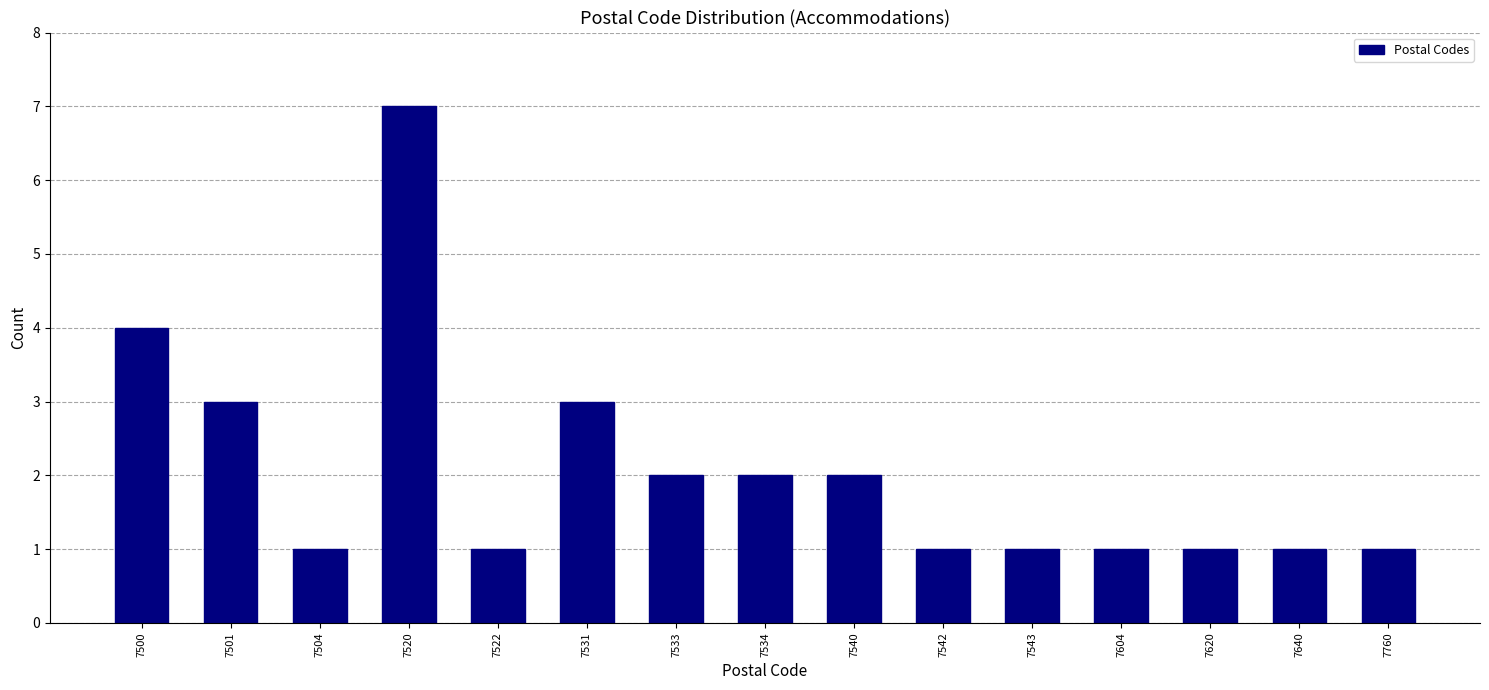

Reading right to left, what are all the values shown in this chart?

1	1	1	1	1	1	2	2	2	3	1	7	1	3	4